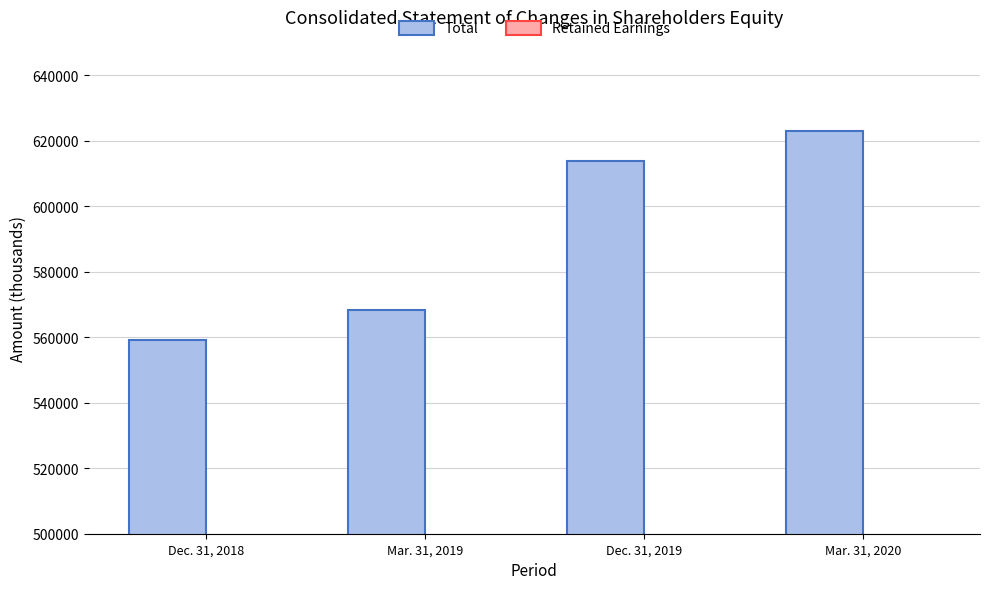

What is the sum of the Retained Earnings values at Mar. 31, 2019 and Dec. 31, 2018?

265951